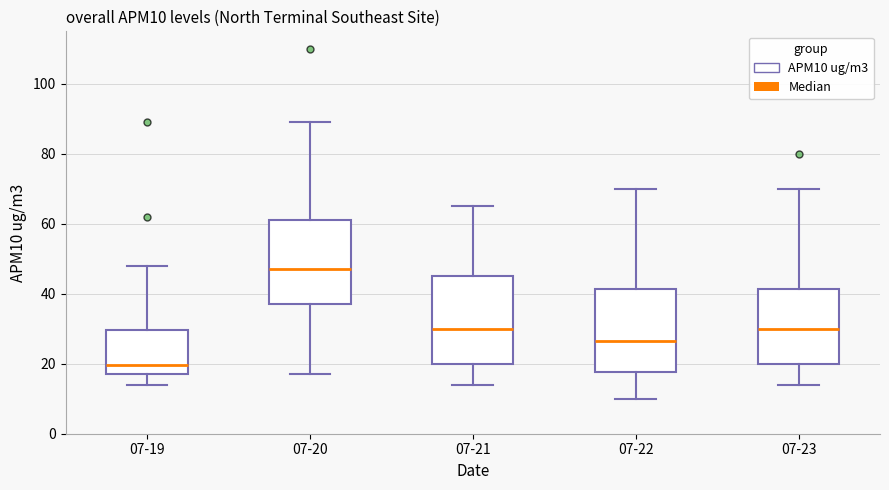

Reading left to right, read every box against the y-axis: the position of its median line, the range the box covers, and the ends of its whiskers. The values are not printed on the chart, so give them approximately, as read against the axis.

07-19: median 20, box 18 to 30, whiskers 14 to 48
07-20: median 48, box 38 to 62, whiskers 18 to 90
07-21: median 30, box 20 to 46, whiskers 14 to 66
07-22: median 26, box 18 to 42, whiskers 10 to 70
07-23: median 30, box 20 to 42, whiskers 14 to 70